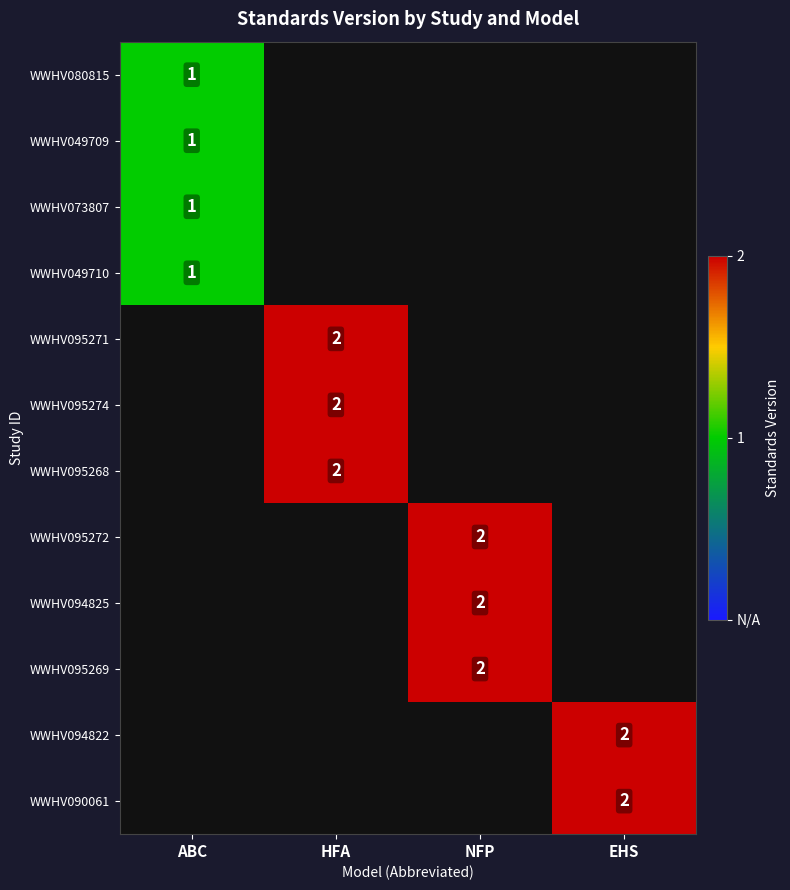

True or false: WWHV095268 has a value of 2 at HFA.

True